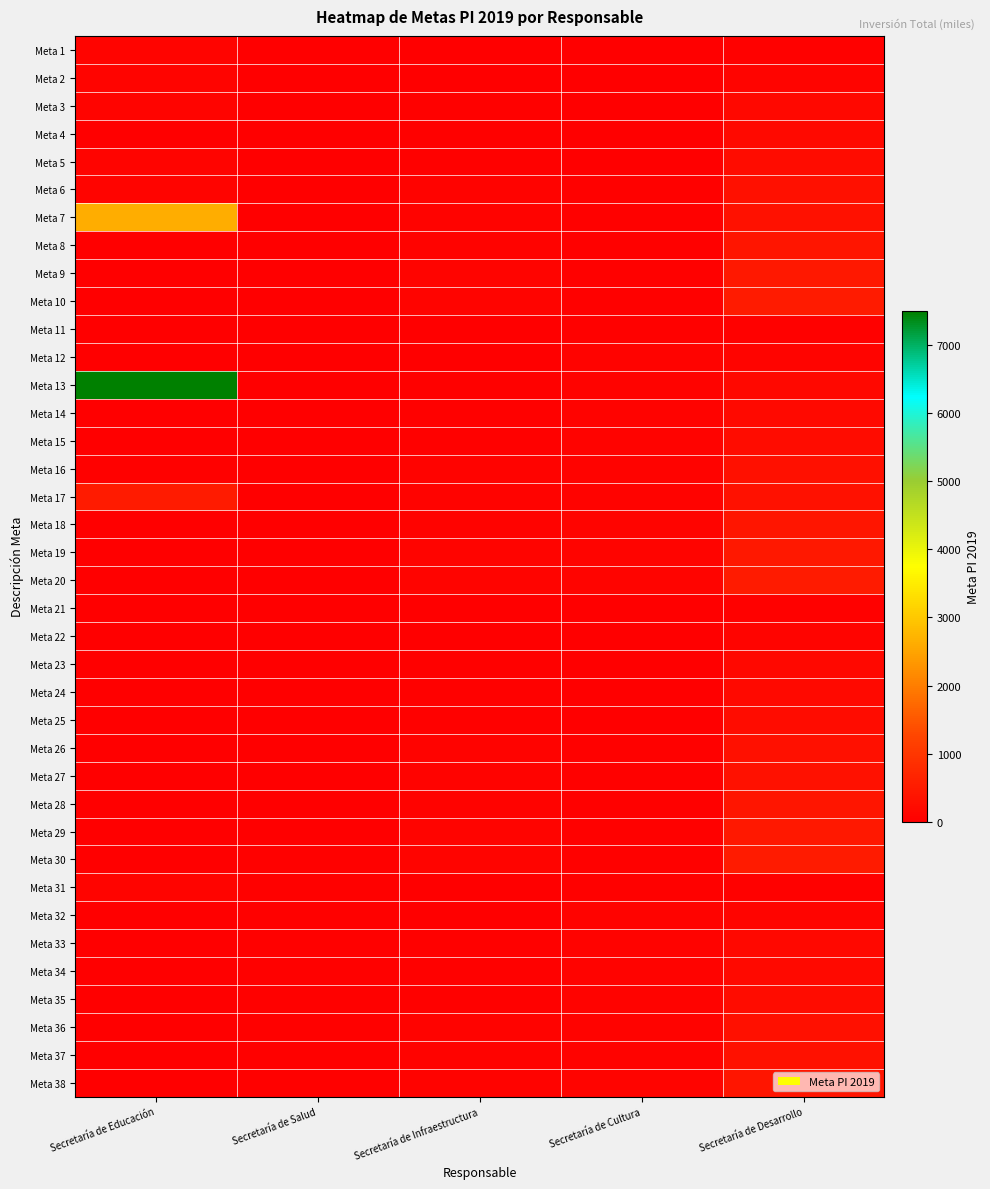

Which series has the largest range (max minus min)?

Meta 13